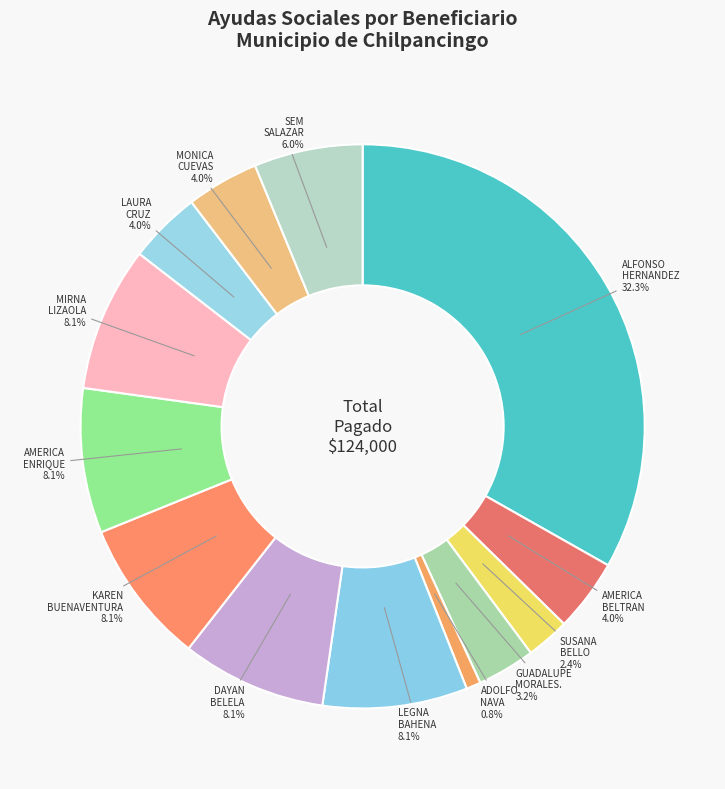

To the nearest percent, what portion does SEM CEPEDA SALAZAR represent?

6%